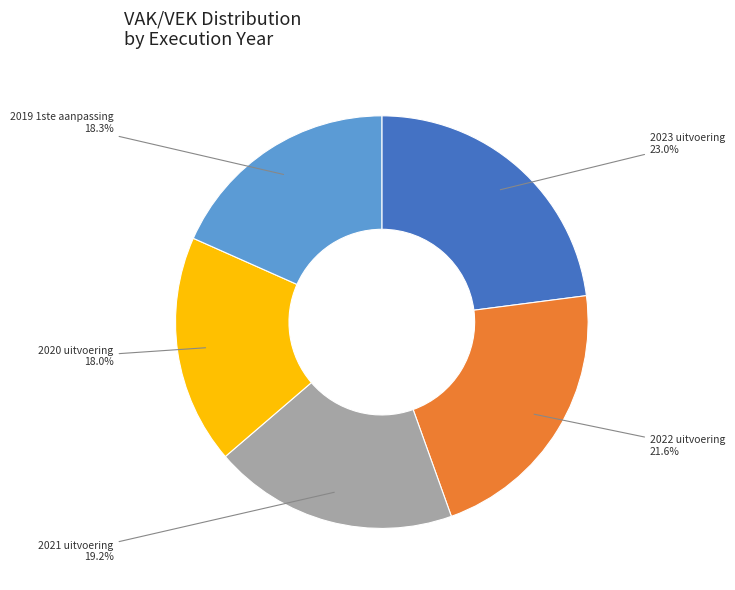

What percentage is the 2022 uitvoering slice, to the nearest percent?

22%